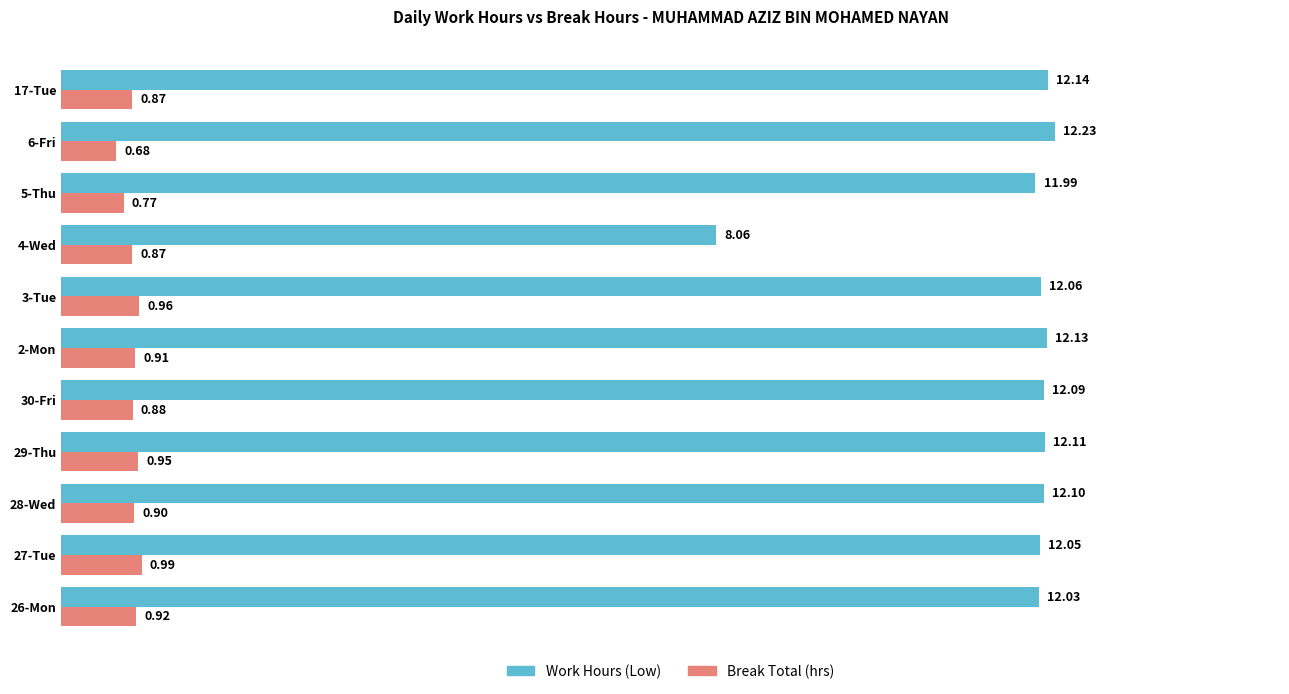

At which category is the sum across all series the highest?

29-Thu